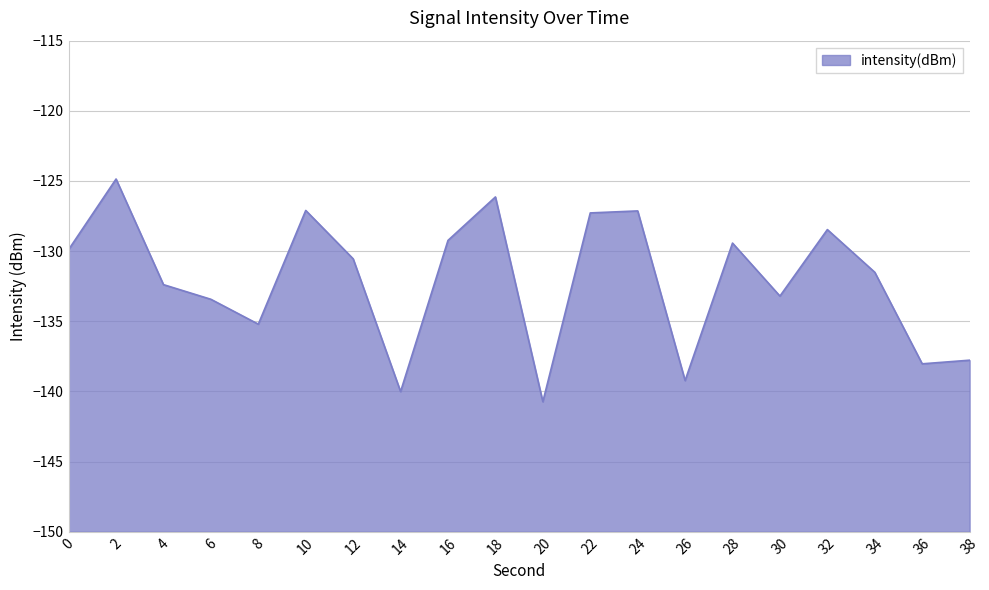

The value at 6 is -133.4. True or false?

True